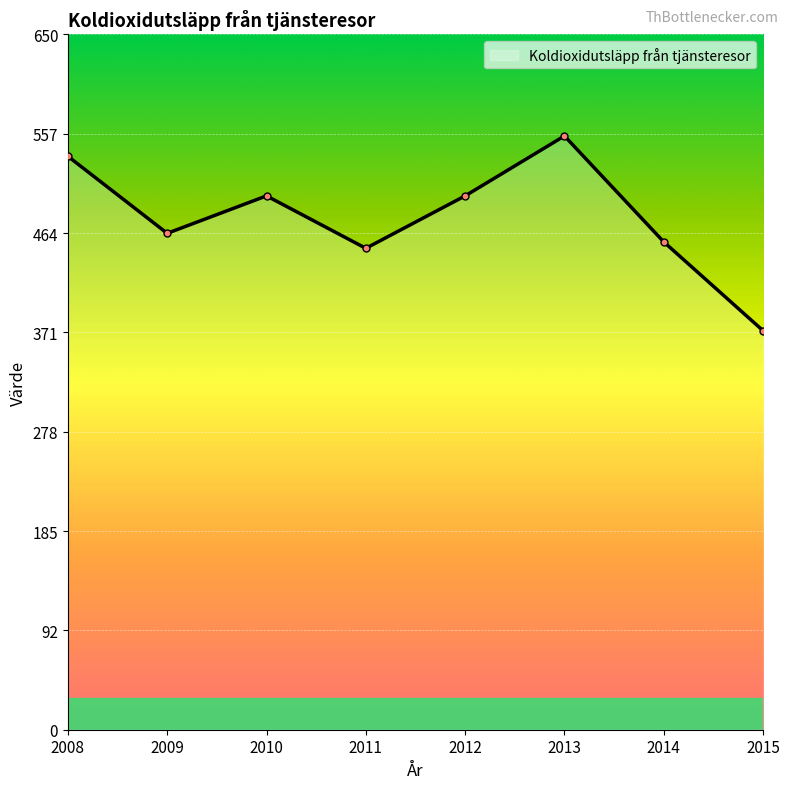

True or false: there are more than 2 points higher than both neighbors.

False